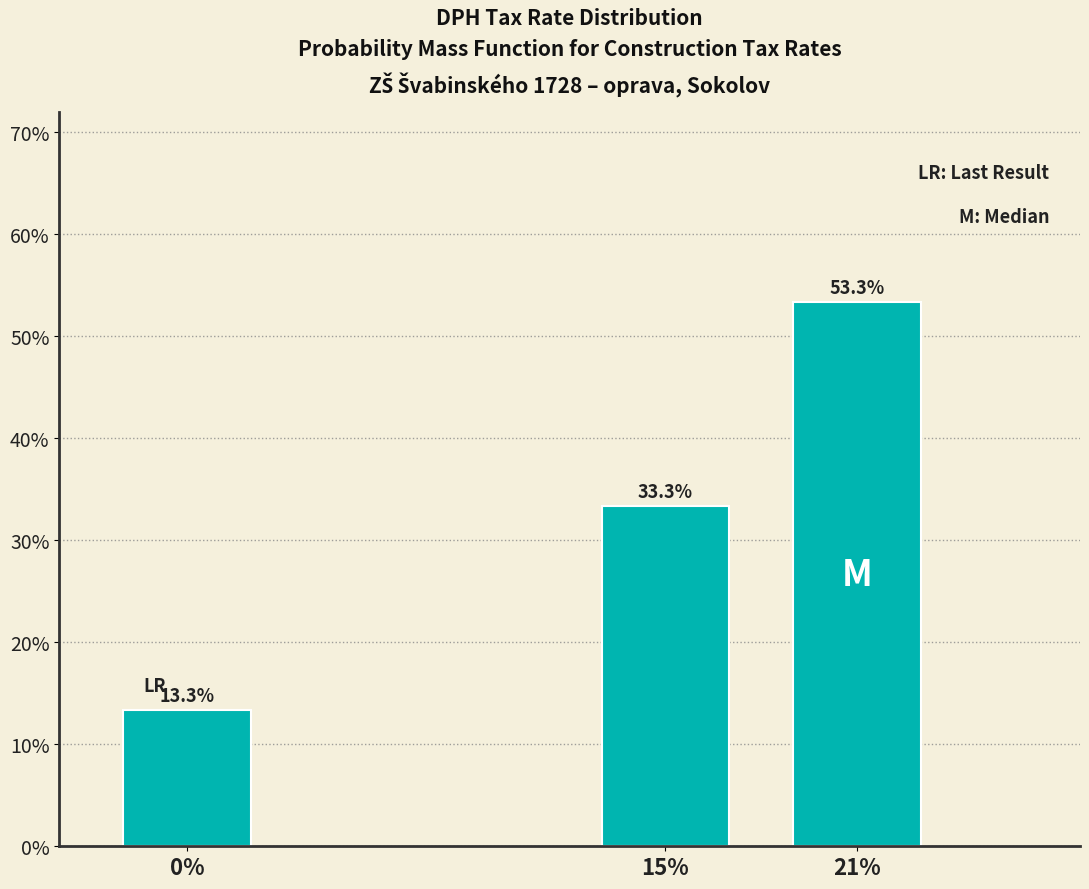

Reading left to right, what are all the values shown in this chart?

13.3	33.3	53.3